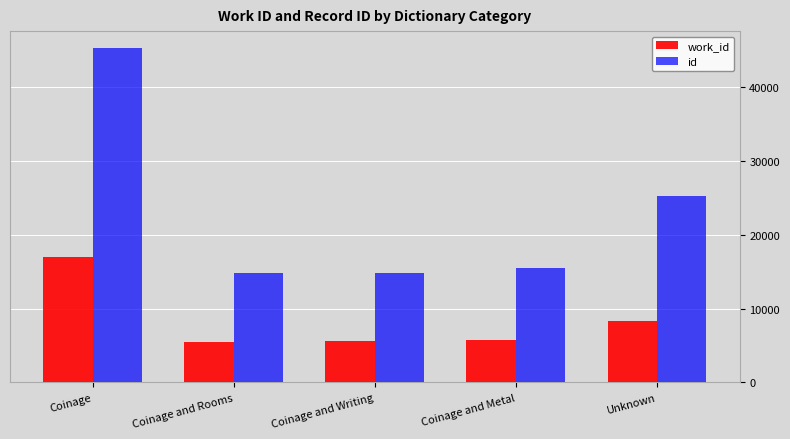

The id series shows 25173 at Unknown. True or false?

True